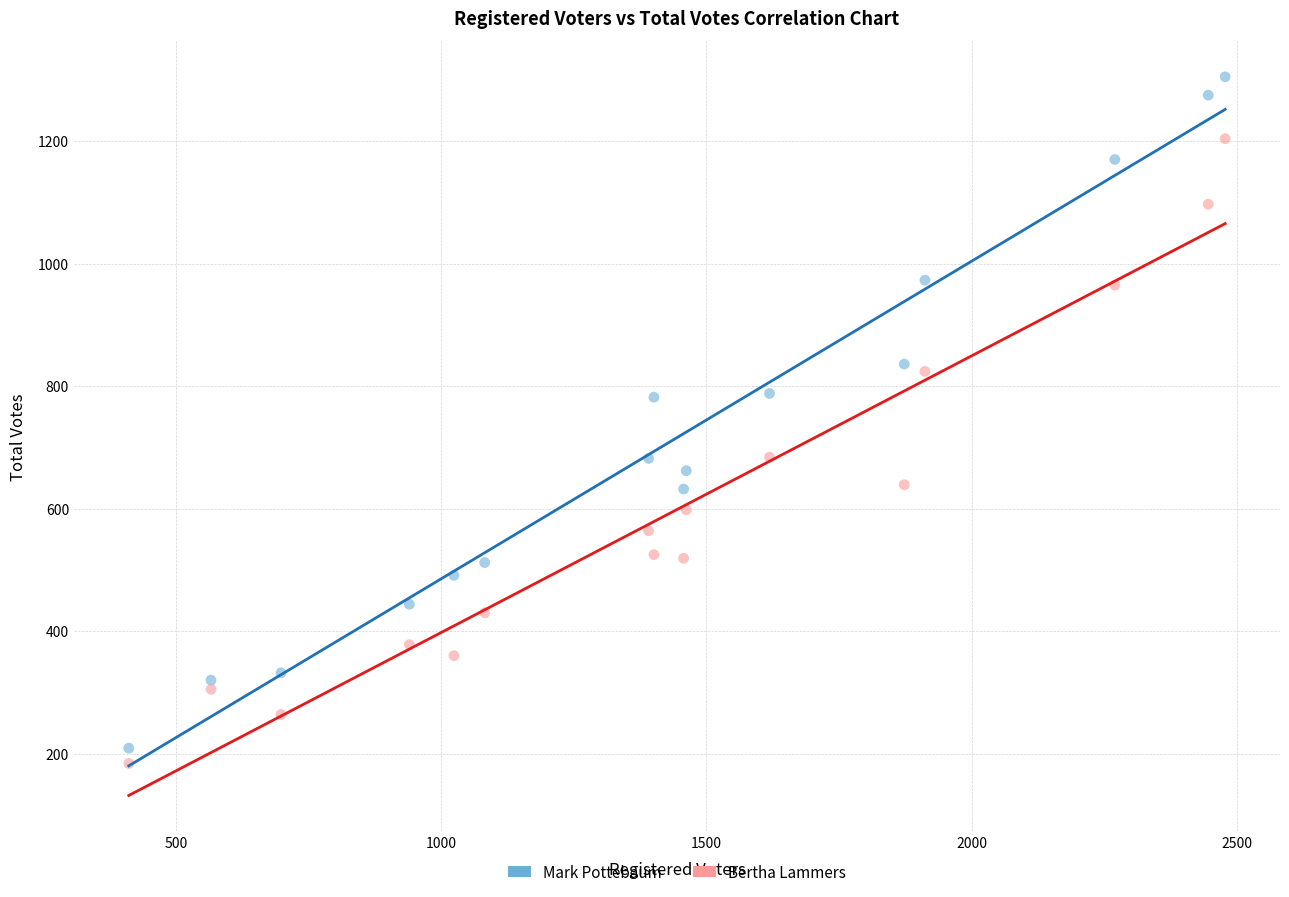

Which series contains the lowest Y value?

Bertha Lammers